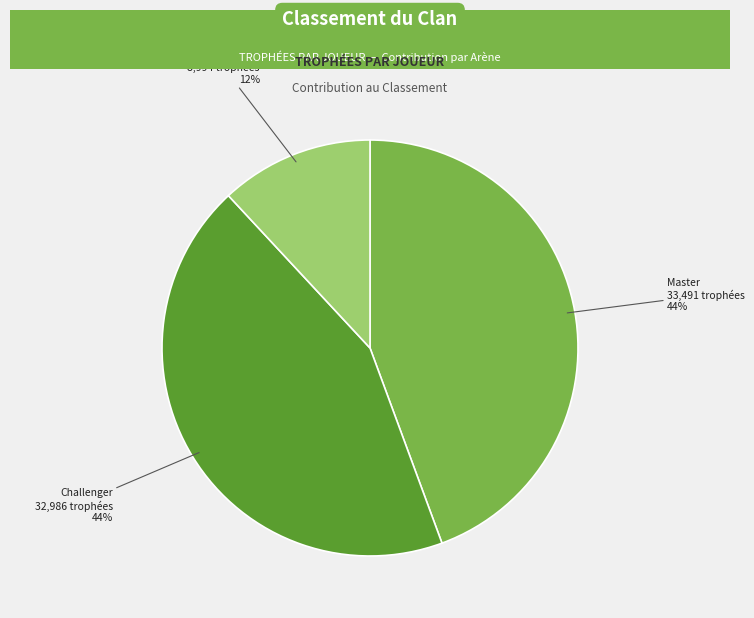

To the nearest percent, what is the difference between the largest and smallest slice percentages?

32%